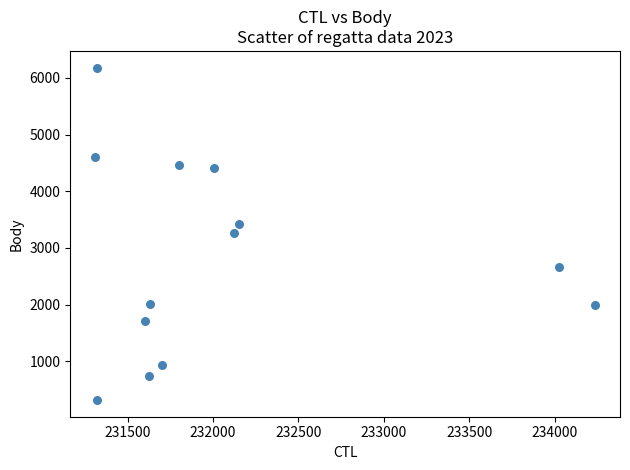

What is the range of X values (max minus min)?

2925